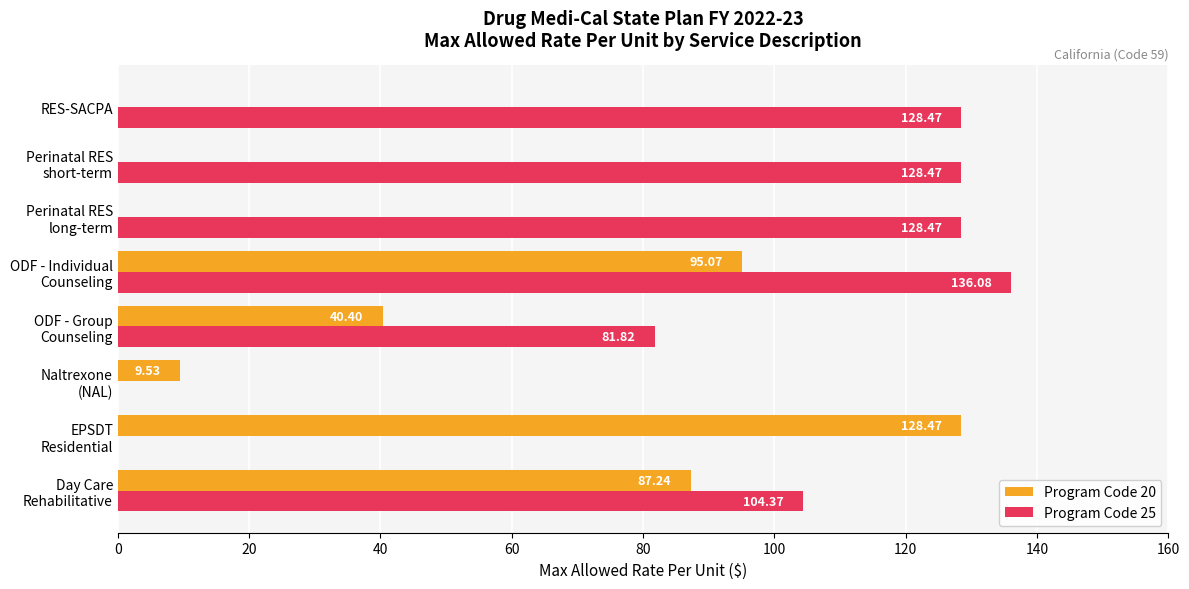

What is the highest value of the Program Code 25 series?

136.1